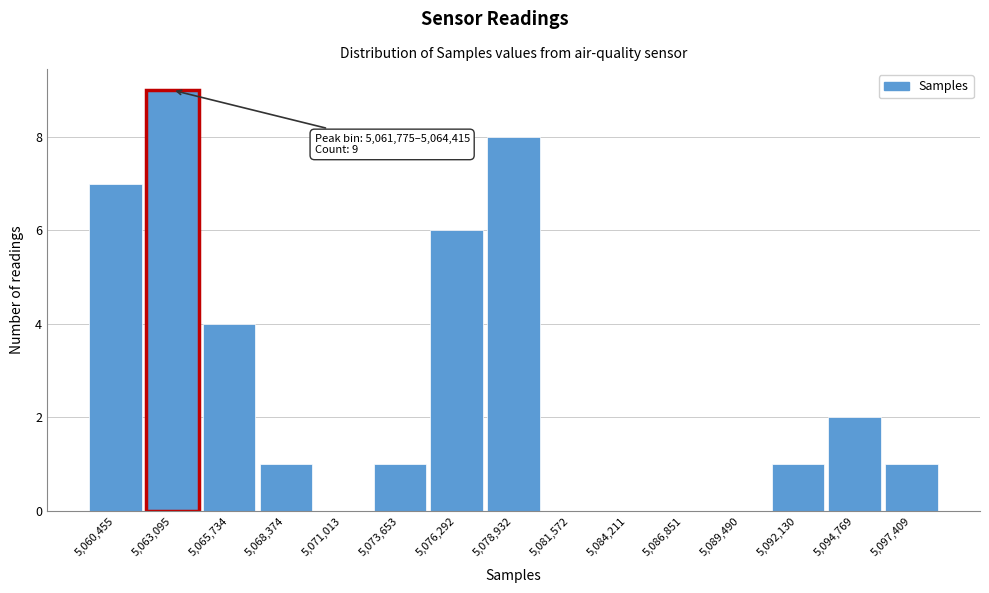

Over which range of the x-axis is the bar tallest?

5062000 to 5064500